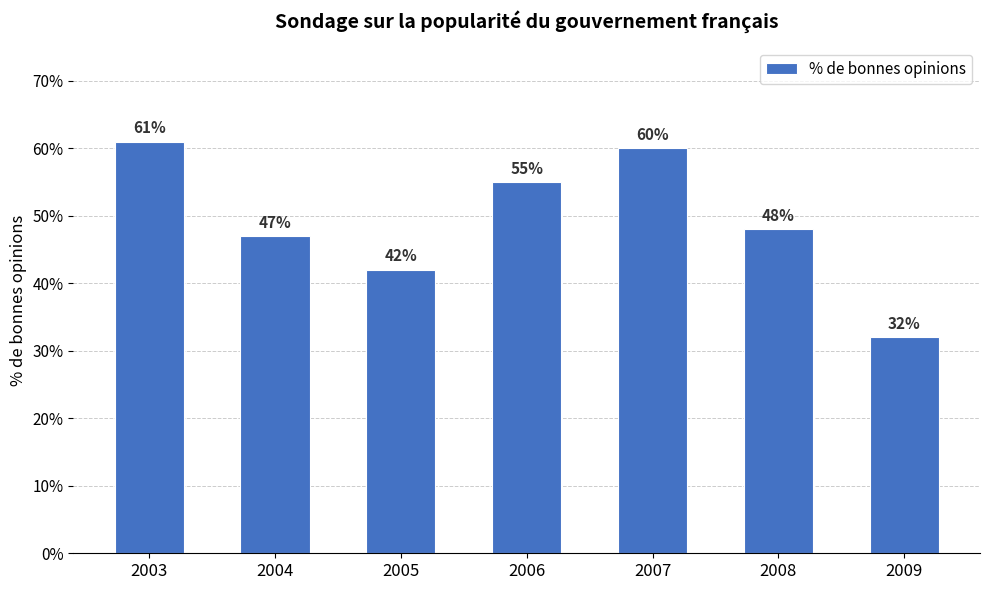

The chart shows a value of 0.5 at 2009. True or false?

False